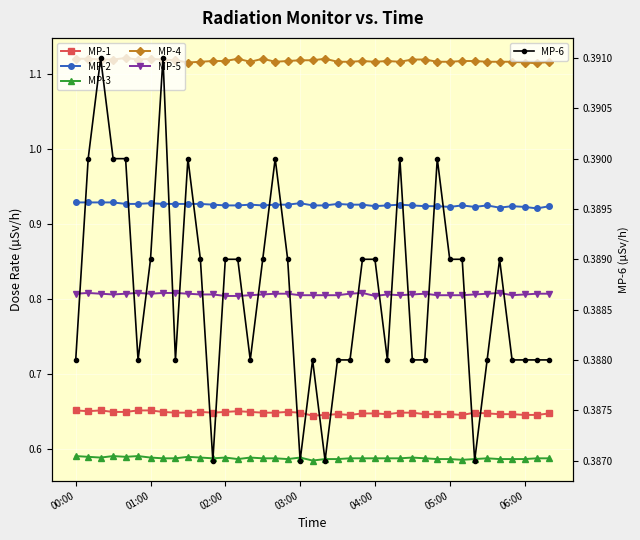

How many MP-6 values are between 0 and 1?

39